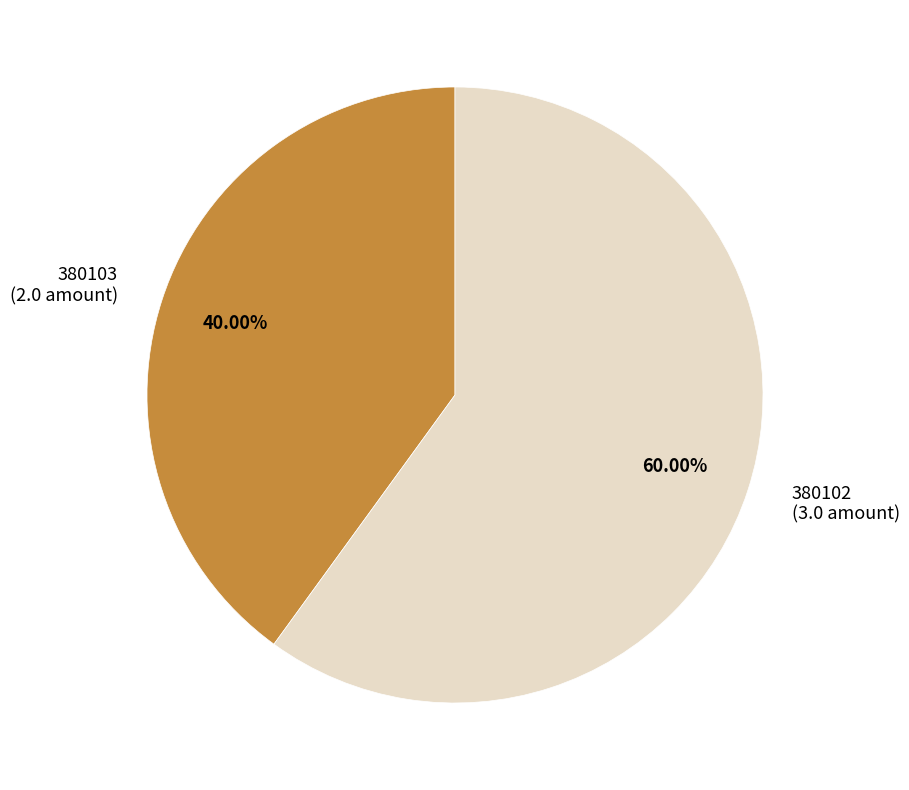

How many slices are in this pie chart?

2